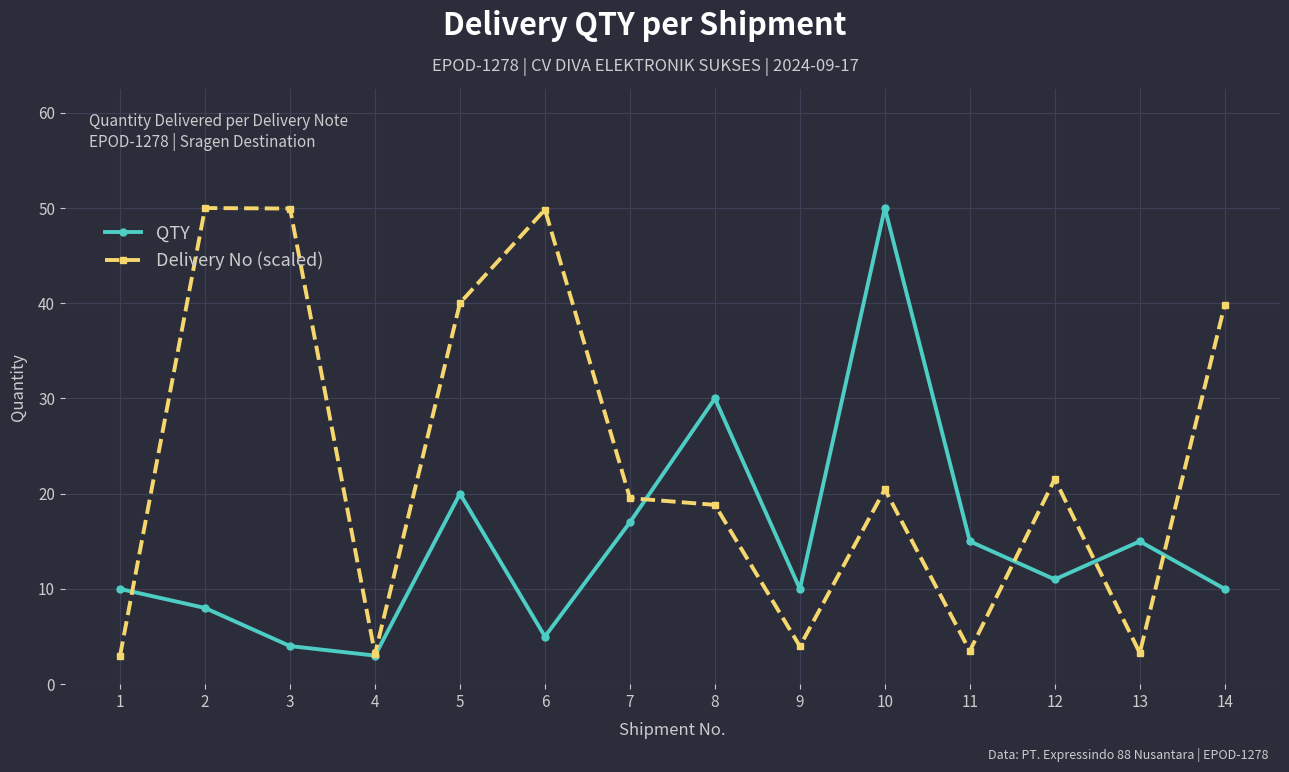

At which label does QTY reach its minimum?

4